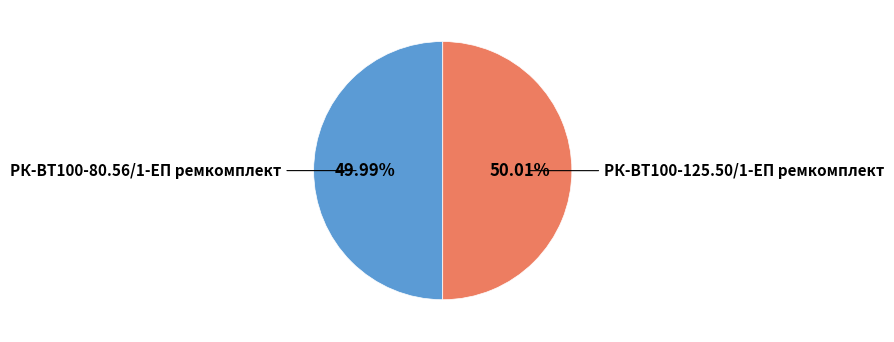

How many slices are in this pie chart?

2